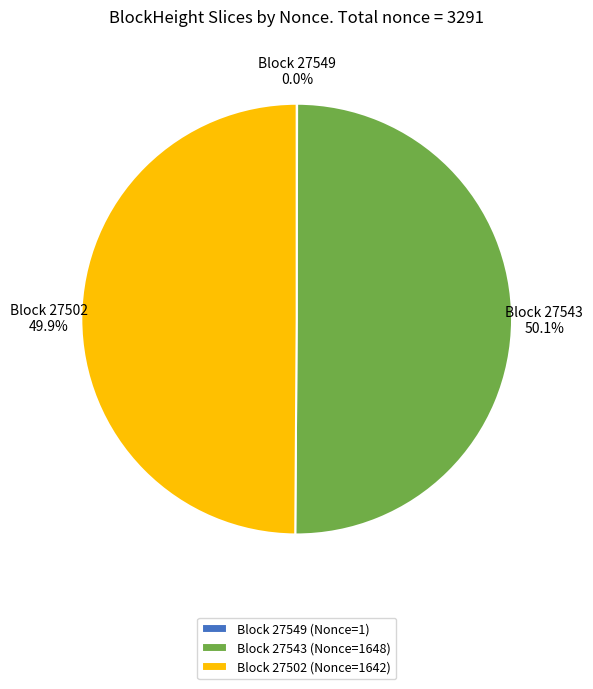

What is the total percentage of Block 27502 (Nonce=1642) and Block 27543 (Nonce=1648)?

100.0%